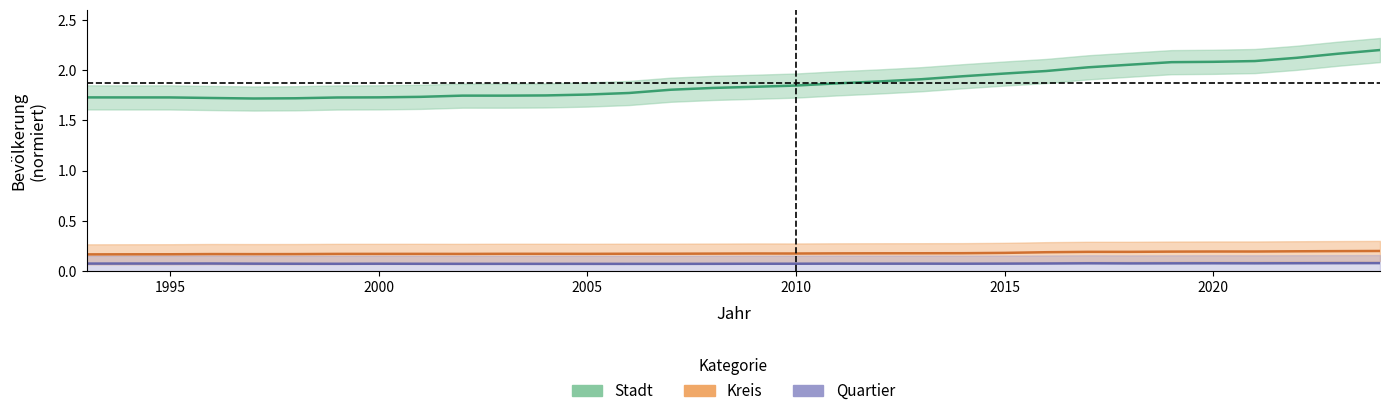

At which category is the sum across all series the highest?

2024